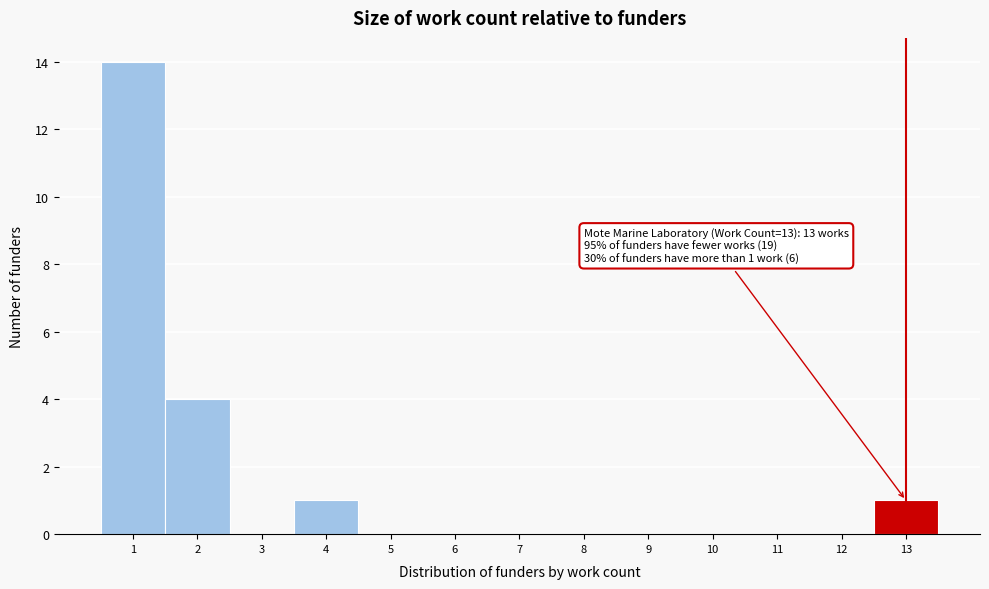

Over which range of the x-axis is the bar tallest?

0.5 to 1.5